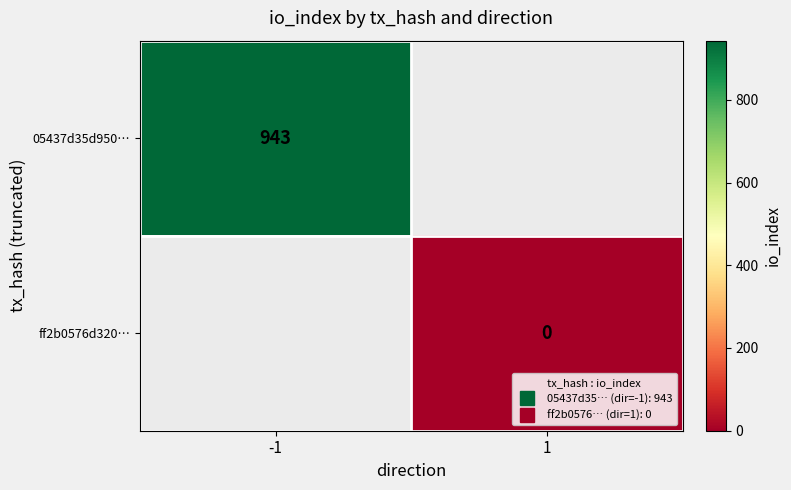

Rank the series by their maximum value, from highest to lowest.

05437d35d950…, ff2b0576d320…